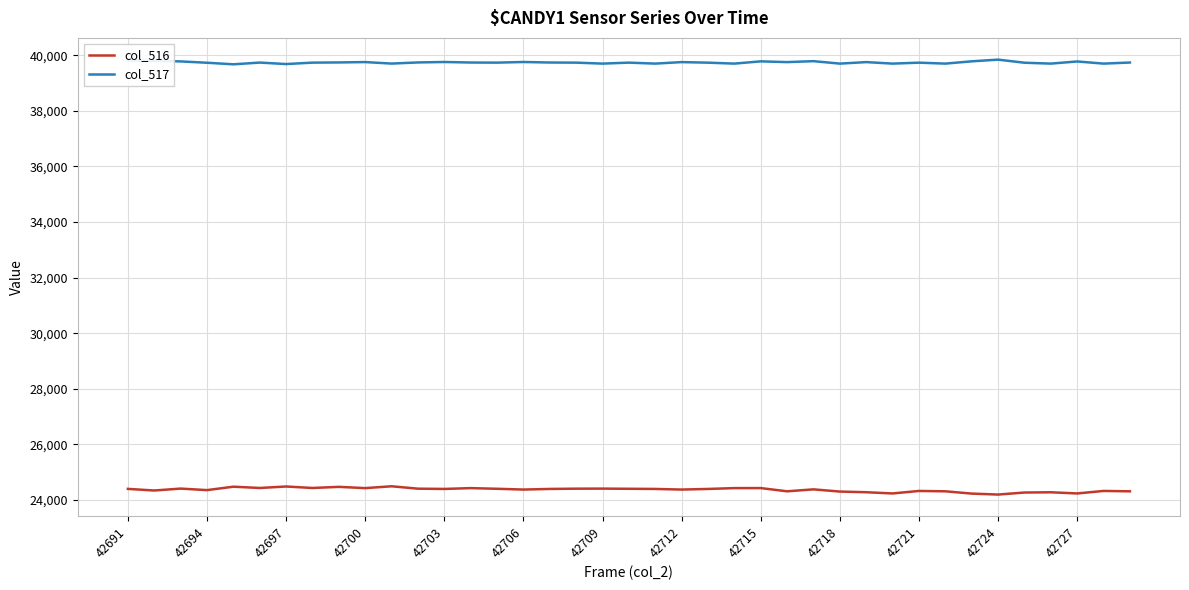

True or false: col_516 and col_517 cross at least once.

False